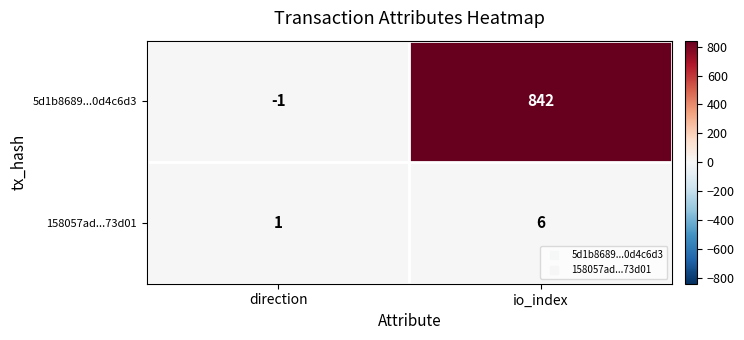

What is the highest value of the 5d1b8689...0d4c6d3 series?

842